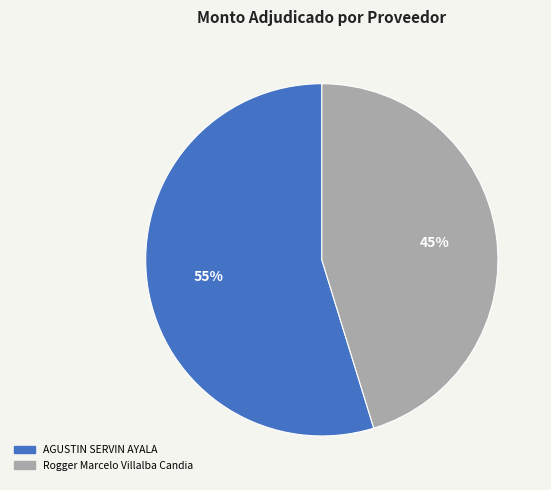

What percentage is the AGUSTIN SERVIN AYALA slice, to the nearest percent?

55%